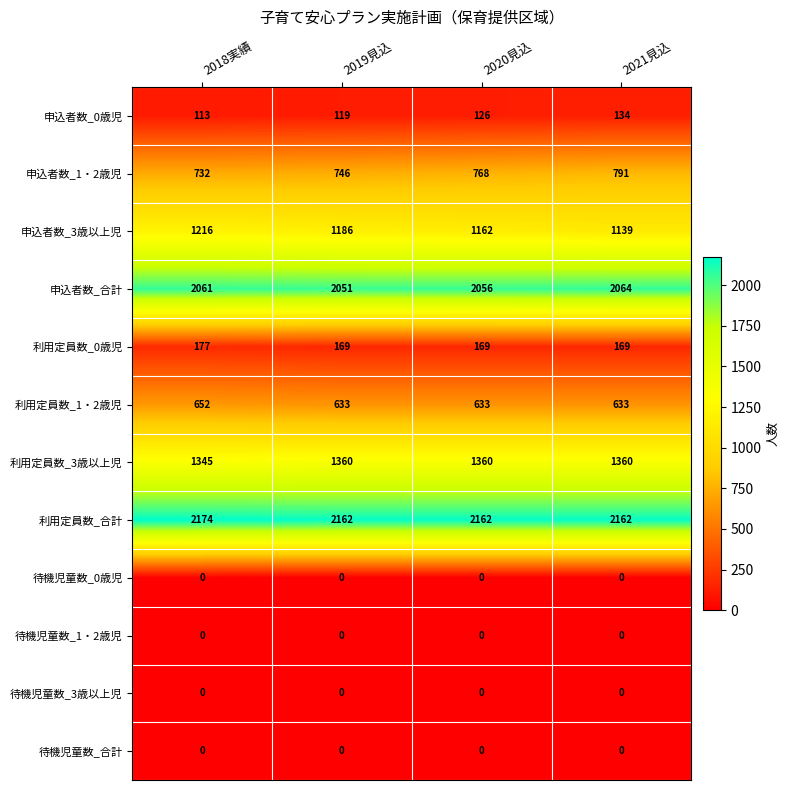

At which category is the sum across all series the highest?

2018実績